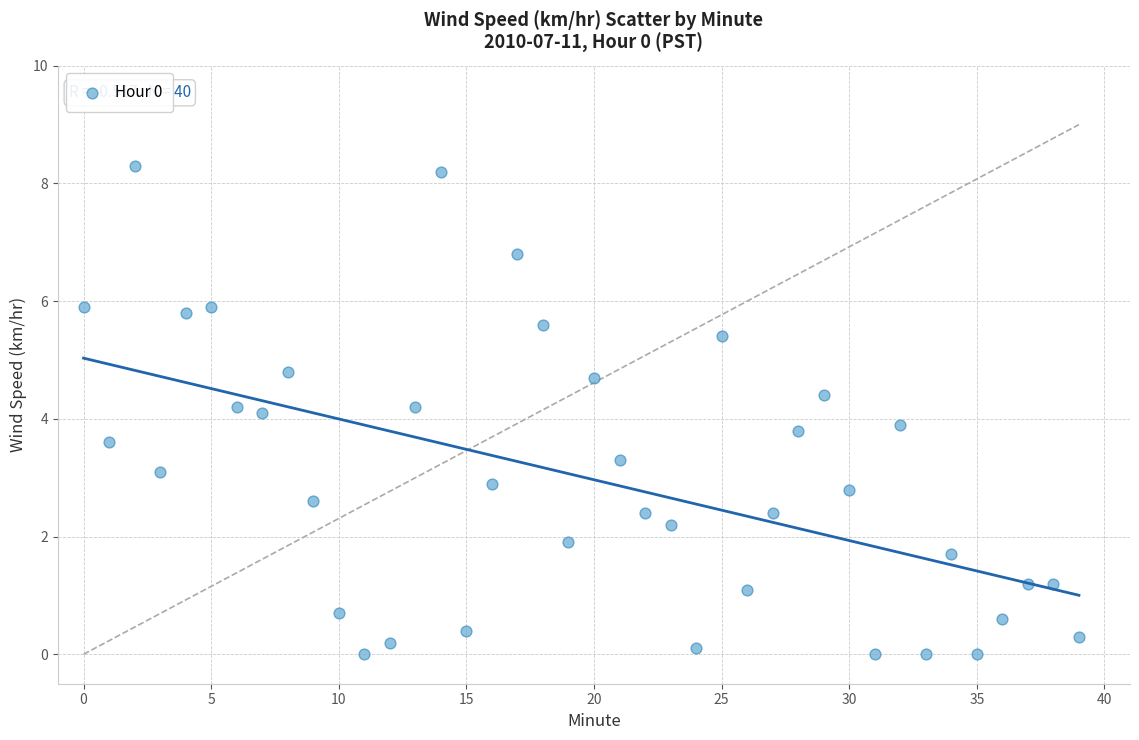

What is the range of Y values (max minus min)?

8.3